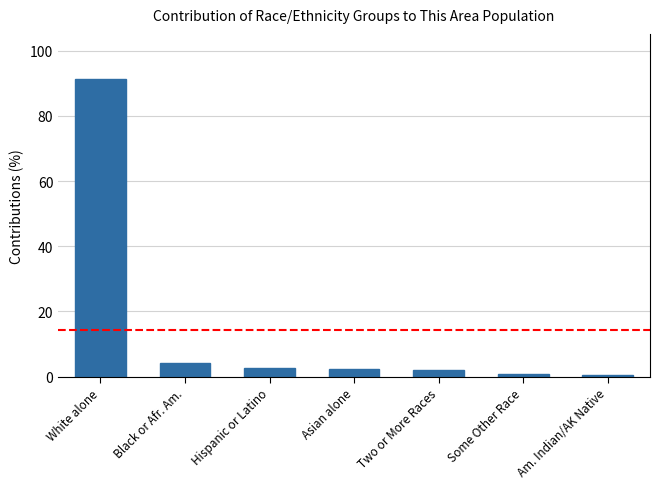

The chart shows a value of 2.4 at Asian alone. True or false?

True